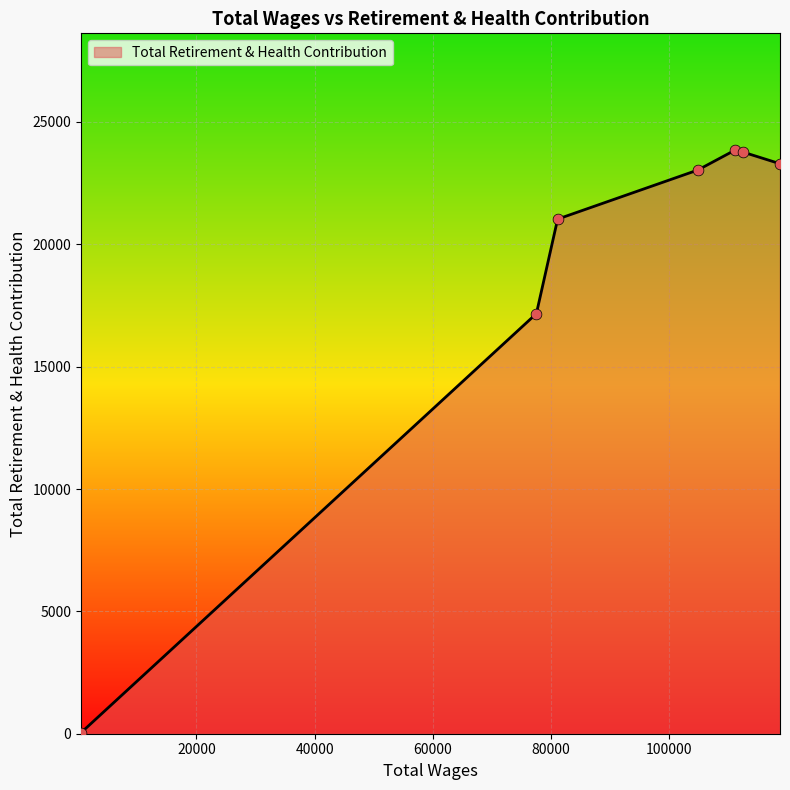

What is the average value?

18883.9